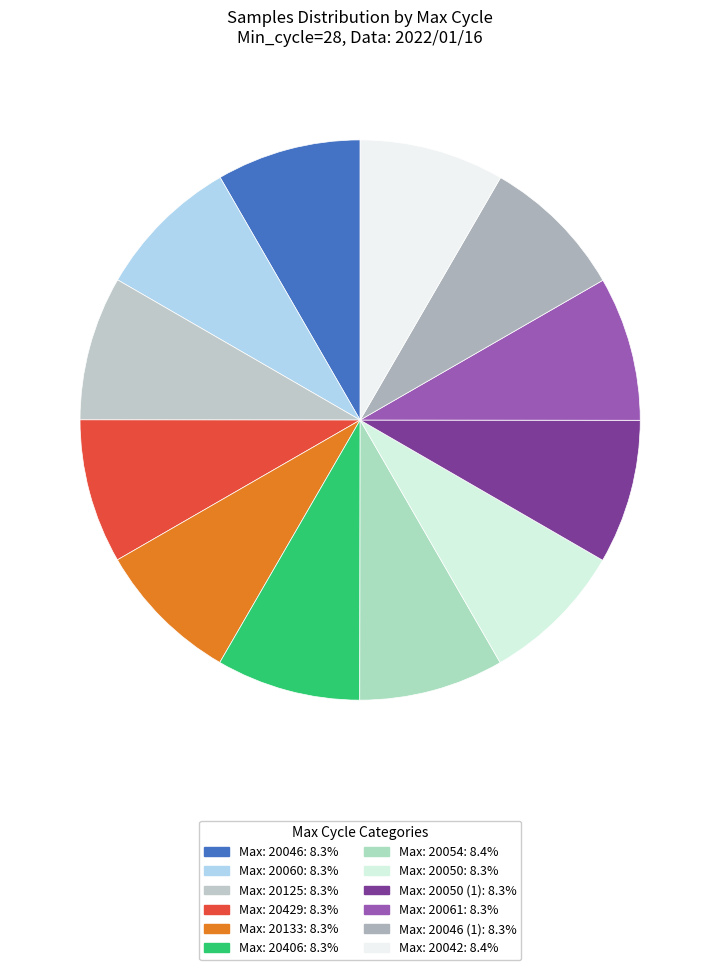

Rank the categories by value from highest to lowest.

28/20042, 28/20054, 28/20406, 28/20046, 28/20125, 28/20050, 28/20133, 28/20429, 28/20060, 28/20046, 28/20061, 28/20050